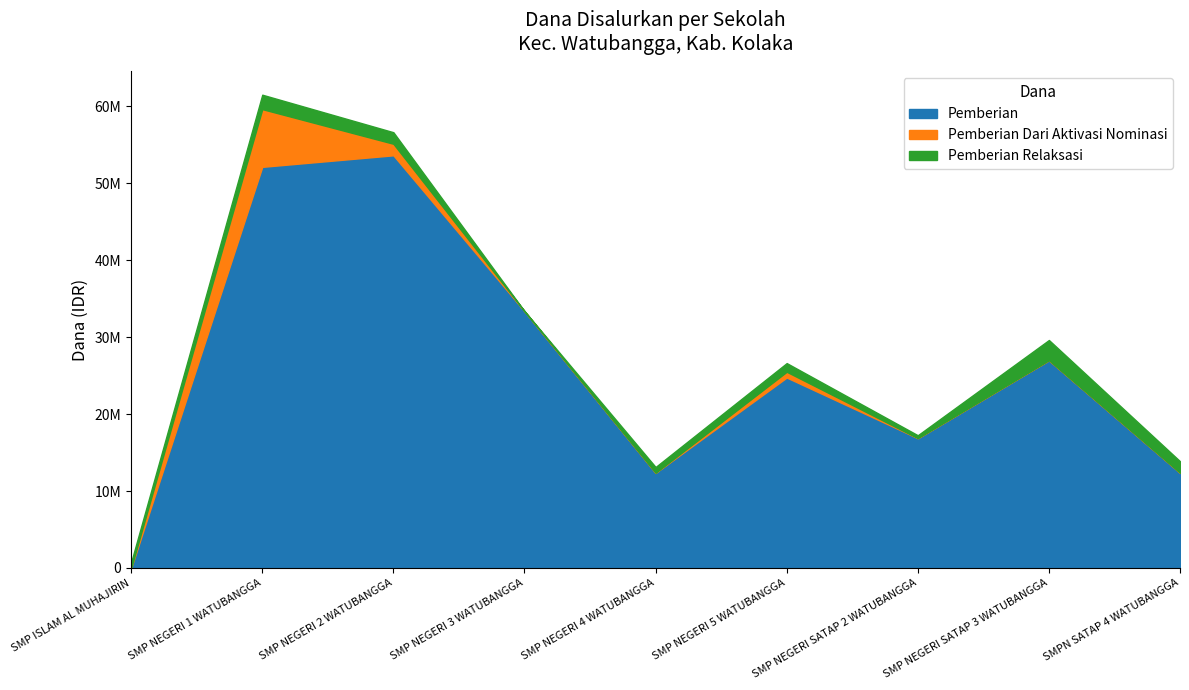

Count the number of categories in the chart.

9